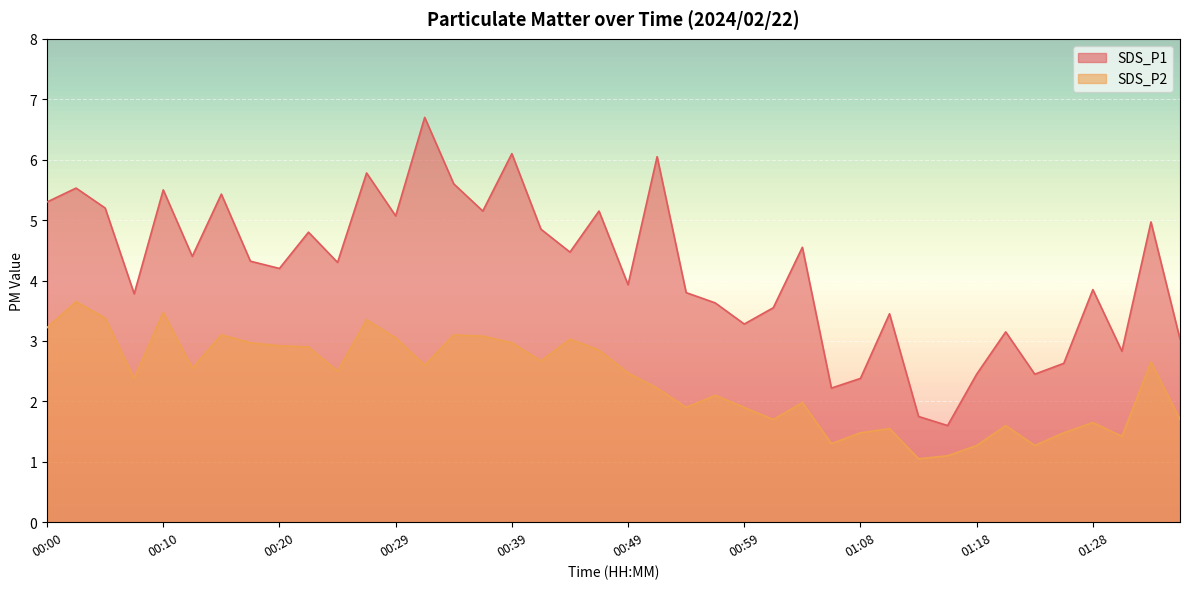

True or false: SDS_P2 has more than 2 points higher than both neighbors.

True